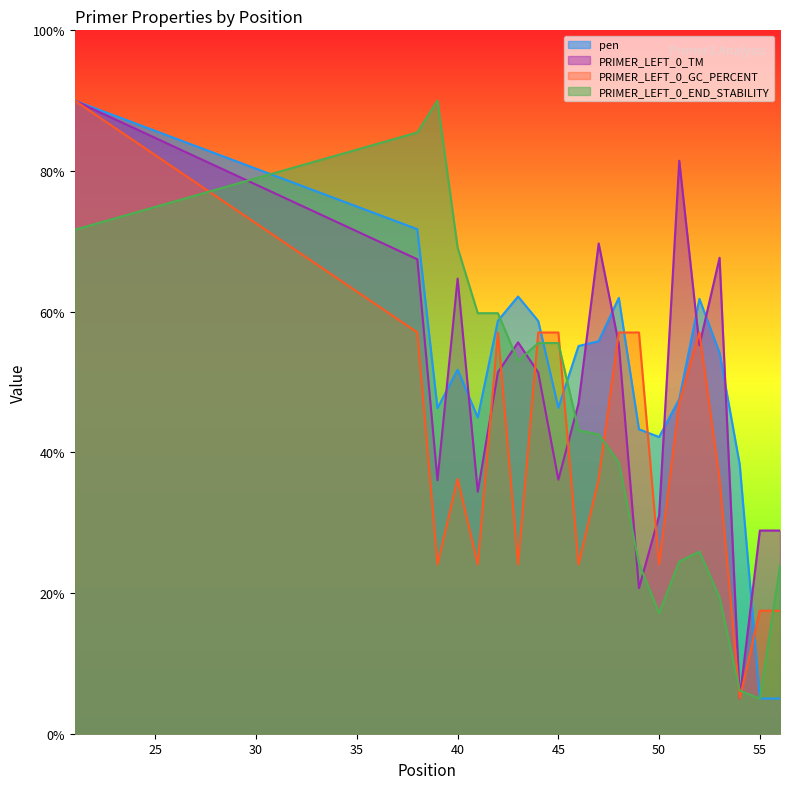

Which series ends up on top after the final intersection of PRIMER_LEFT_0_TM and PRIMER_LEFT_0_END_STABILITY?

PRIMER_LEFT_0_TM